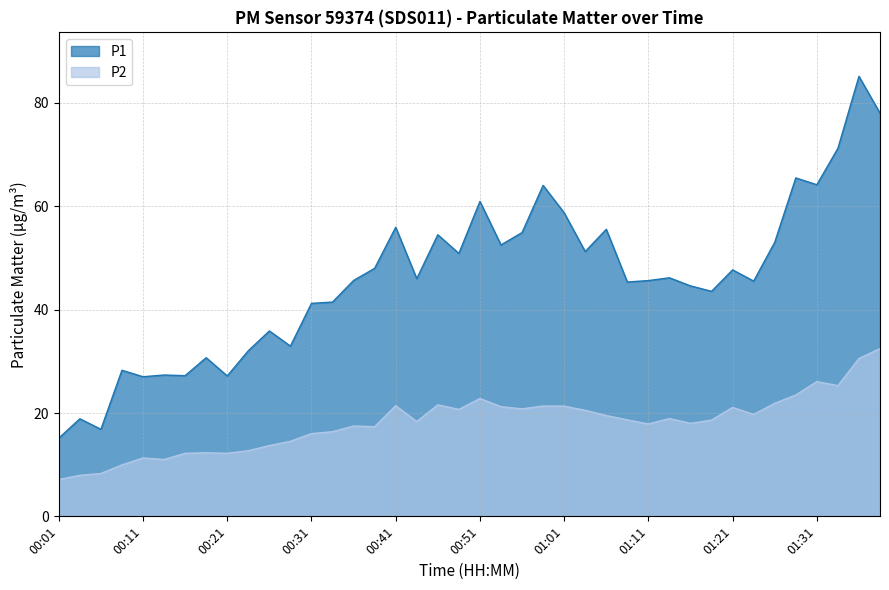

True or false: P1 and P2 cross at least once.

False